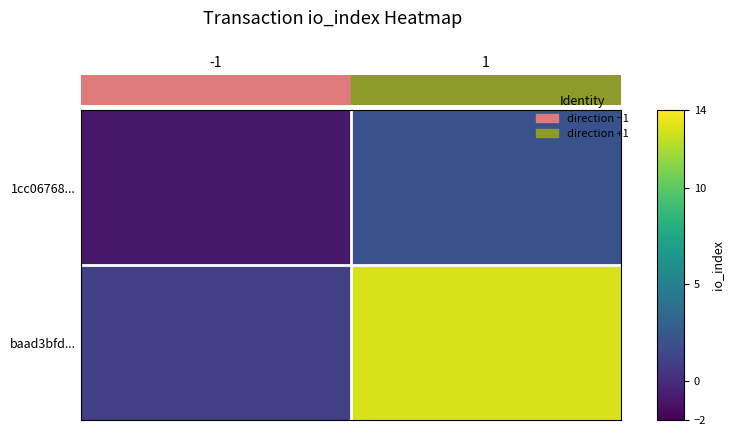

Count the number of data series in this chart.

2